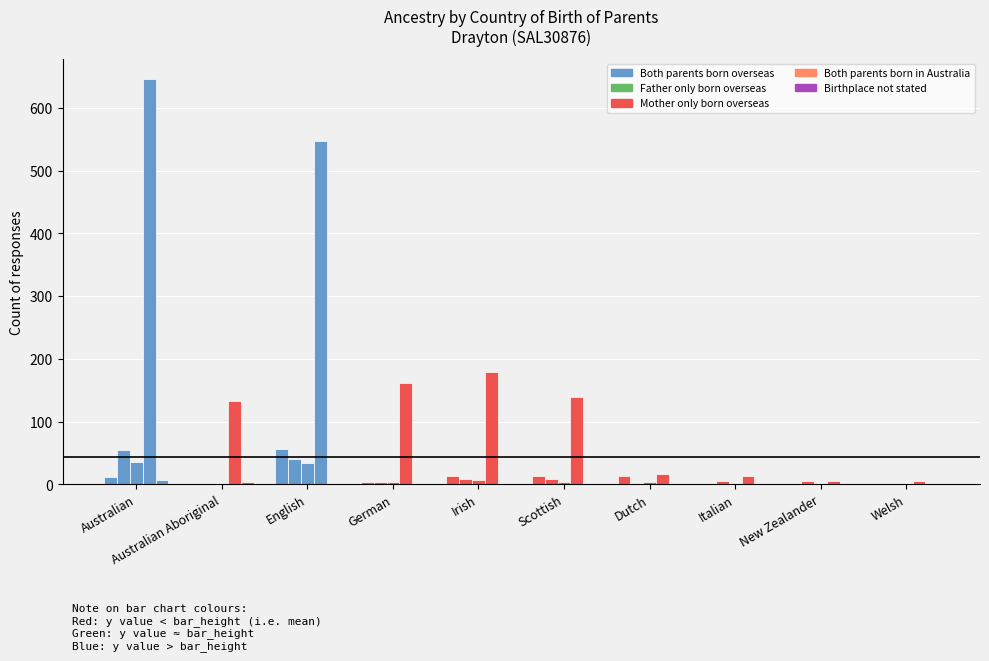

How many series are shown in this chart?

5